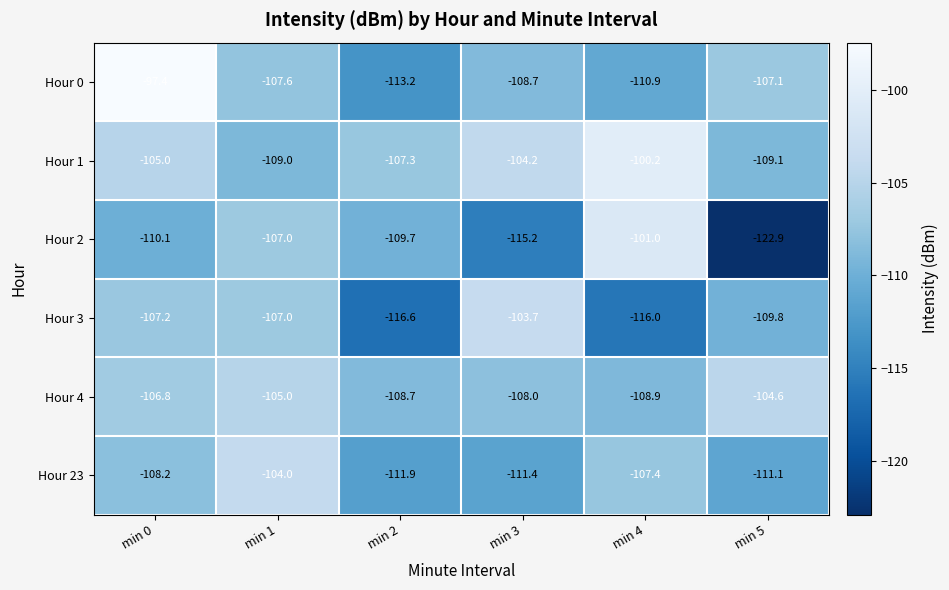

How many distinct data groups are displayed?

6